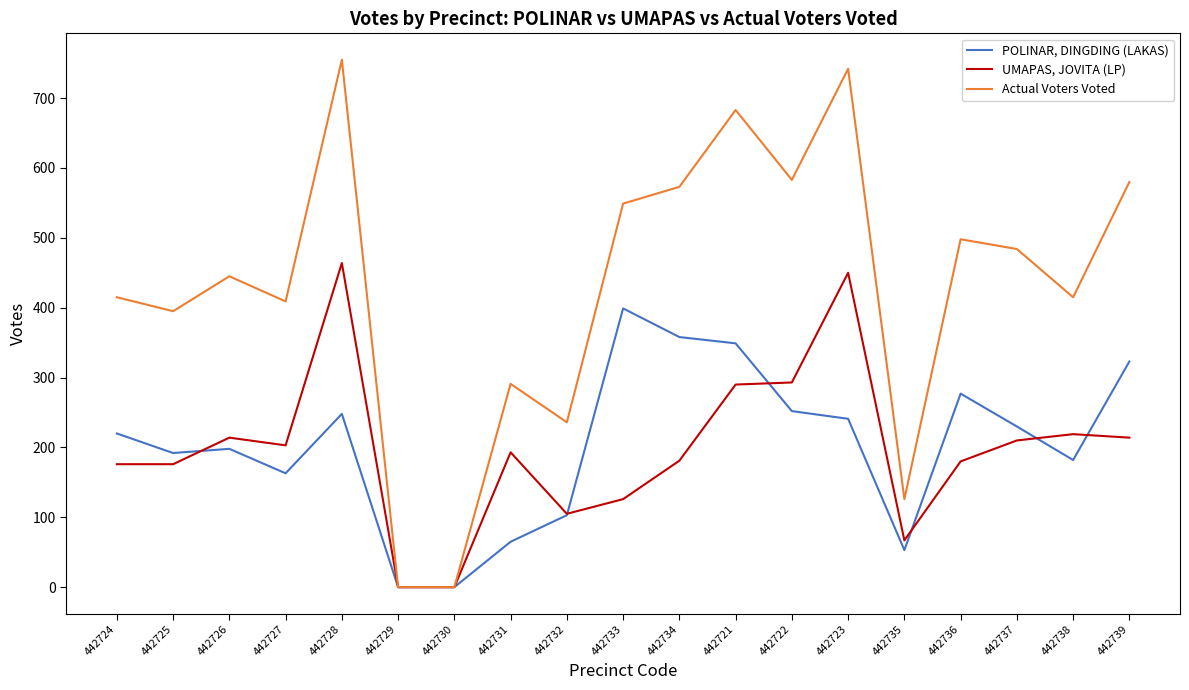

Which series has the widest spread of values?

Actual Voters Voted